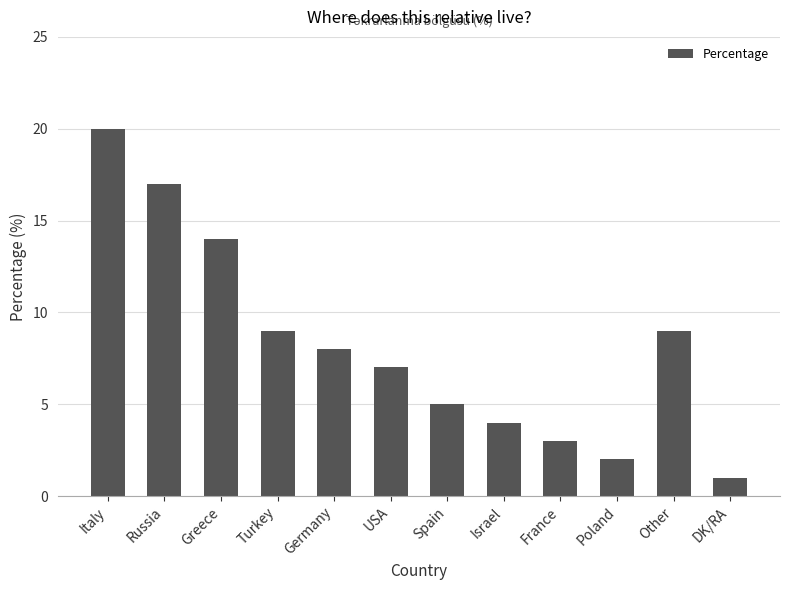

True or false: the data shows 9 at Turkey.

True